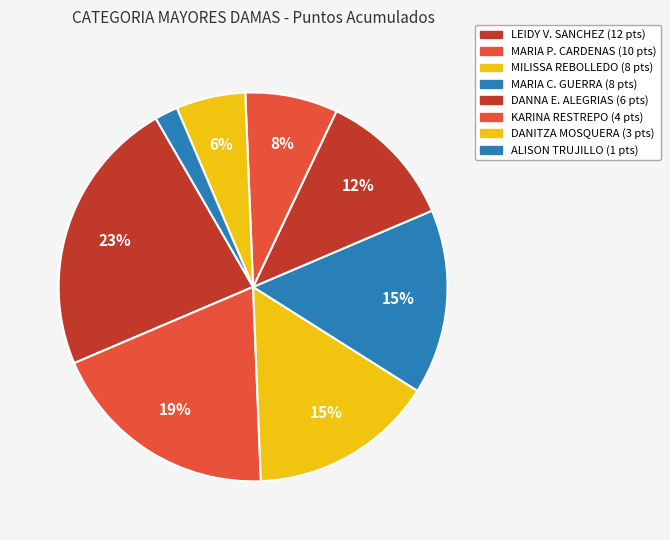

How many segments does this pie chart have?

8